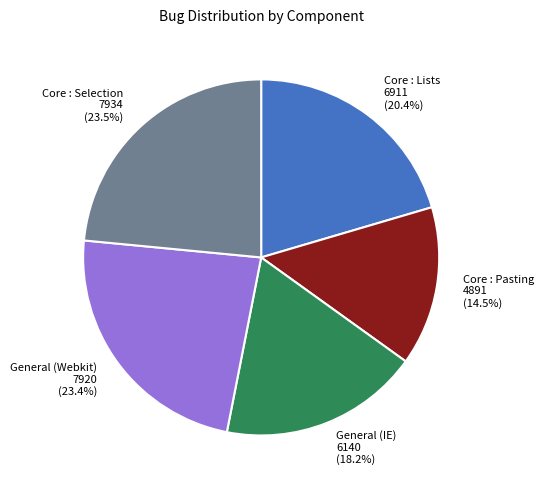

Approximately how many times larger is the value at Core : Selection compared to Core : Pasting?

1.6